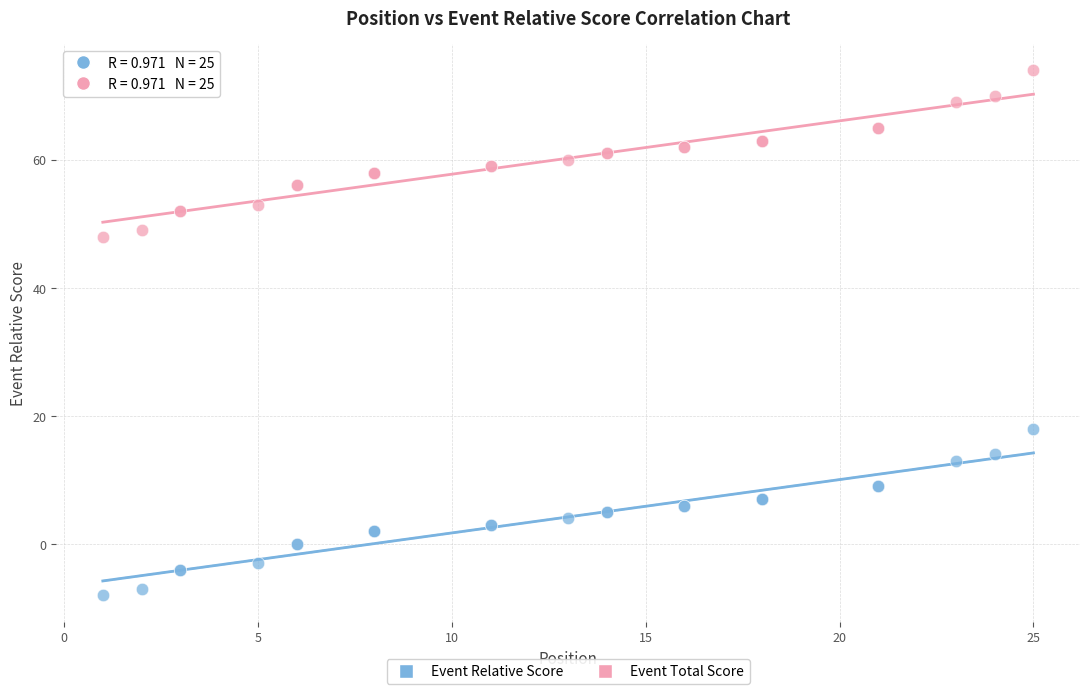

Which series contains the lowest Y value?

Event Relative Score